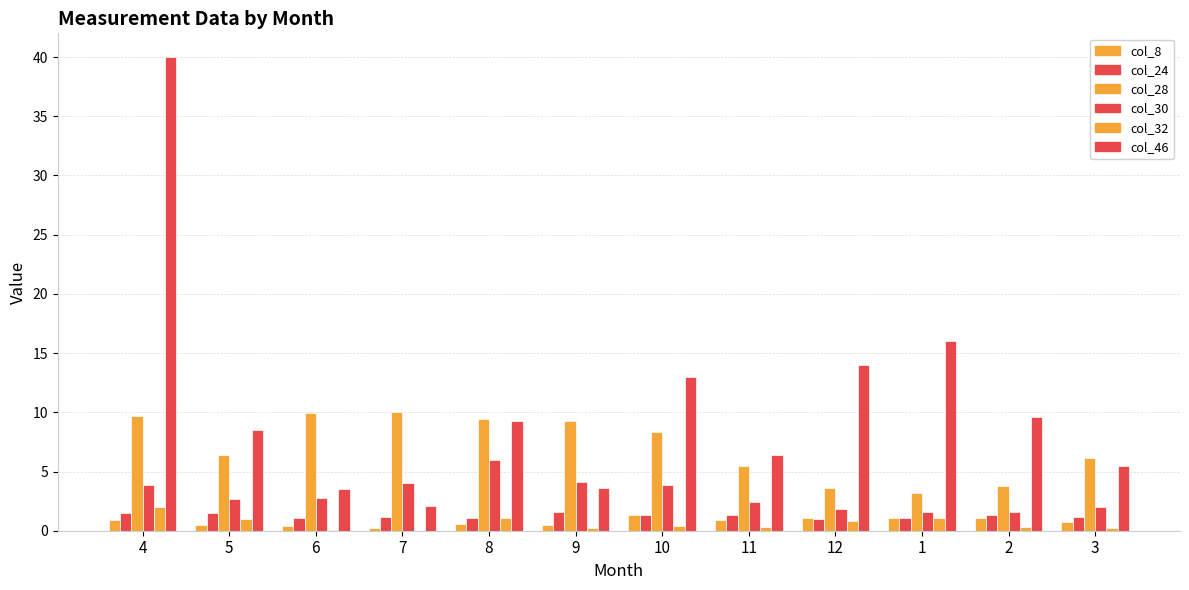

At which label is col_8 closest to 0?

7